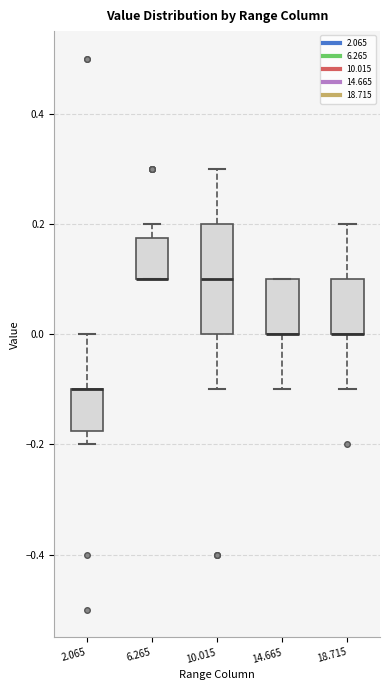

Reading left to right, read every box against the y-axis: the position of its median line, the range the box covers, and the ends of its whiskers. The values are not printed on the chart, so give them approximately, as read against the axis.

2.065: median -0.10 (drawn on the box's upper edge), box -0.18 to -0.10, whiskers -0.20 to 0.00
6.265: median 0.10 (drawn on the box's lower edge), box 0.10 to 0.18, whiskers 0.10 to 0.20
10.015: median 0.10, box 0.00 to 0.20, whiskers -0.10 to 0.30
14.665: median 0.00 (drawn on the box's lower edge), box 0.00 to 0.10, whiskers -0.10 to 0.10
18.715: median 0.00 (drawn on the box's lower edge), box 0.00 to 0.10, whiskers -0.10 to 0.20